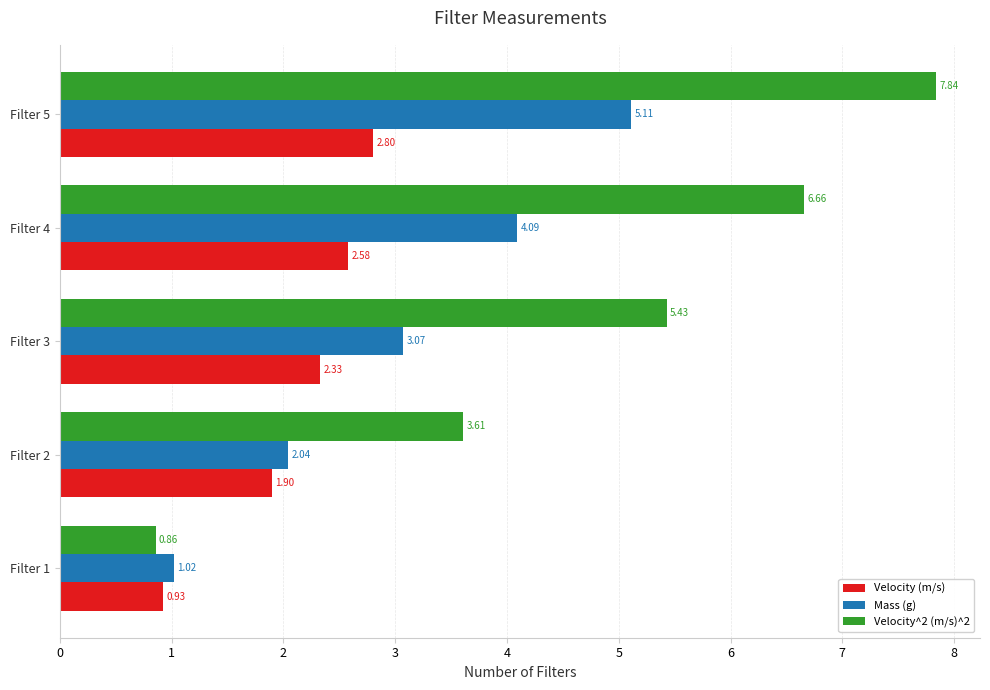

List the labels in order of Velocity^2 (m/s)^2 value, smallest first.

Filter 1, Filter 2, Filter 3, Filter 4, Filter 5